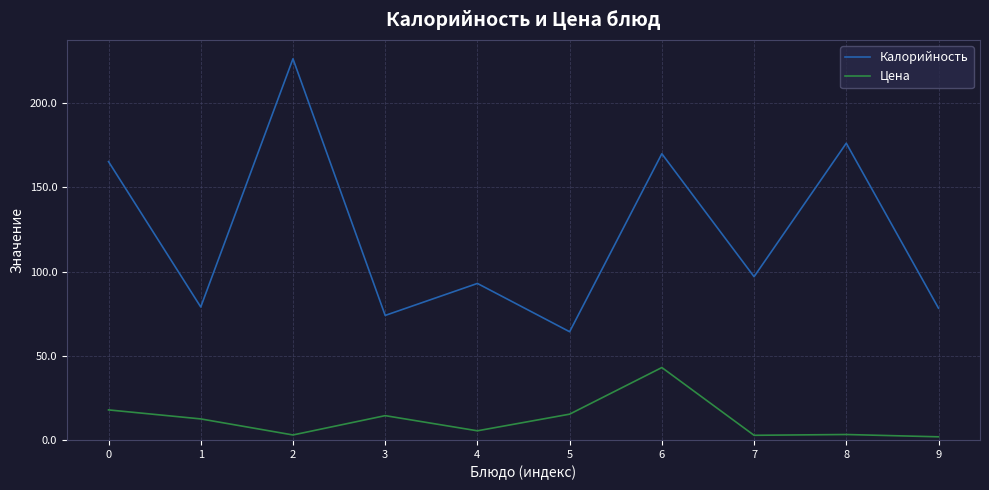

The Калорийность series shows 165.3 at 0. True or false?

True